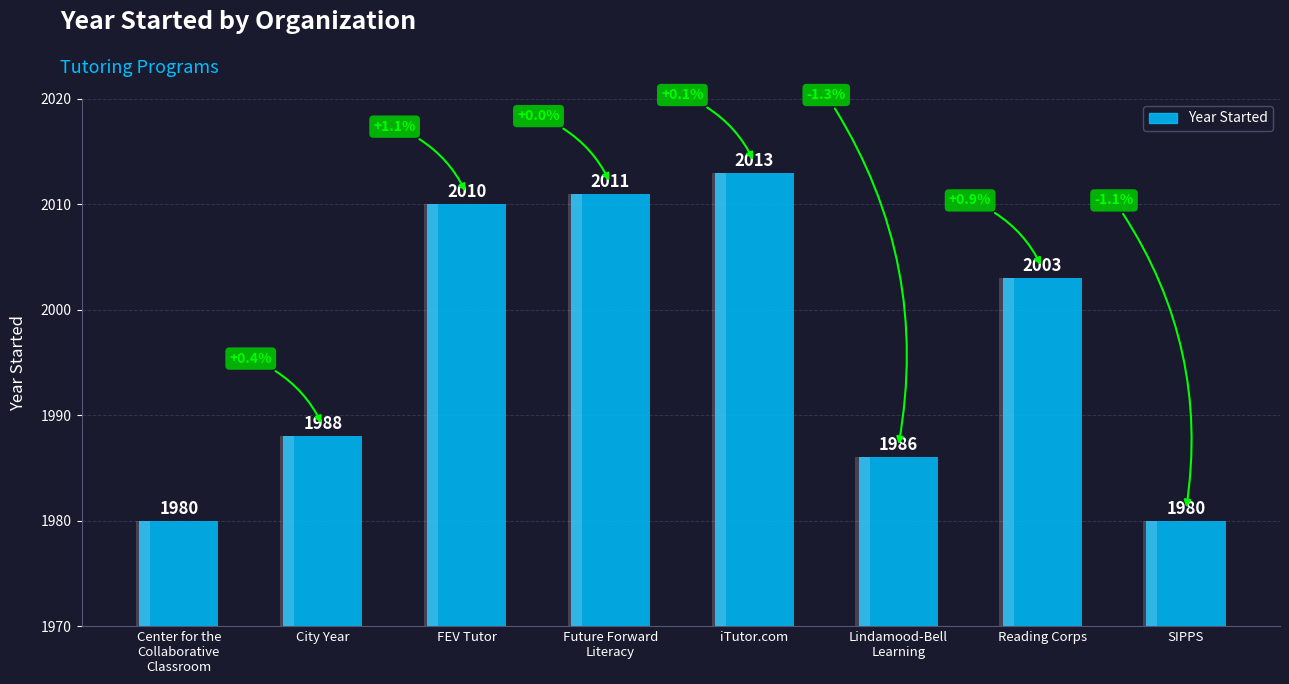

Rank the categories by value from lowest to highest.

Center for the
Collaborative
Classroom, SIPPS, Lindamood-Bell
Learning, City Year, Reading Corps, FEV Tutor, Future Forward
Literacy, iTutor.com